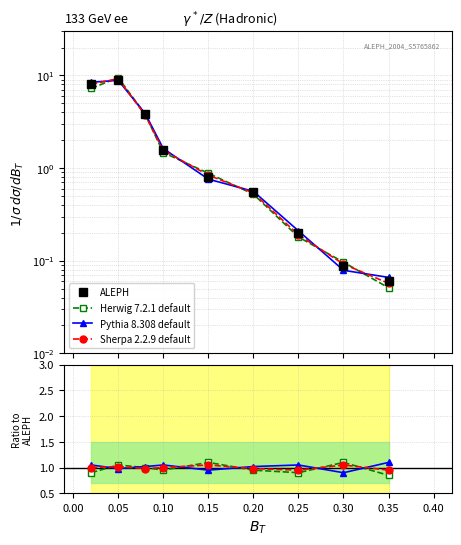

What is the value of the Sherpa 2.2.9 default point at the 2nd from the left?

1.0